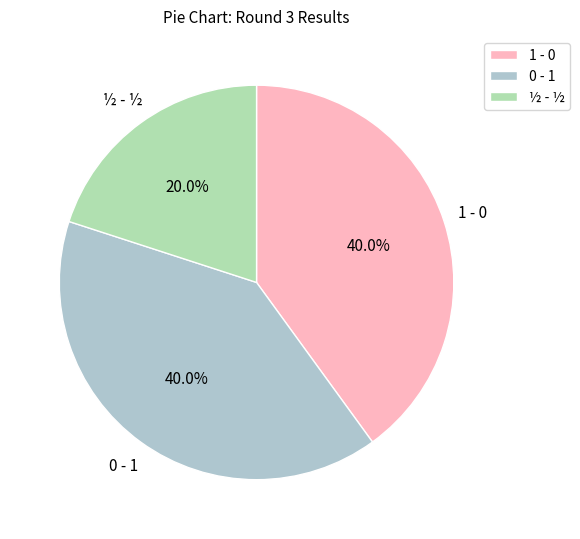

Approximately how many times larger is the value at ½ - ½ compared to 0 - 1?

0.5